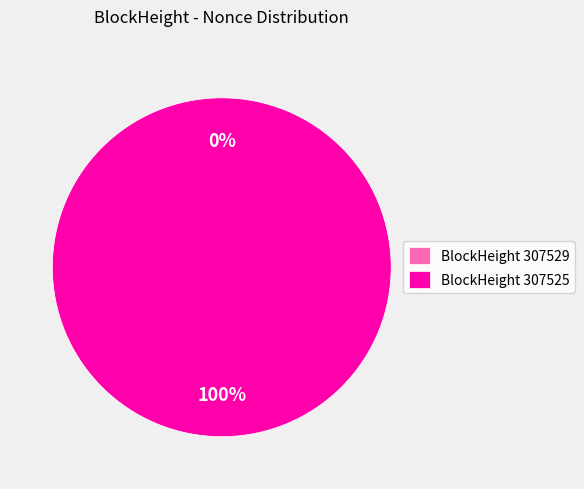

To the nearest percent, what is the difference between the 307529 and 307525 slice percentages?

100%